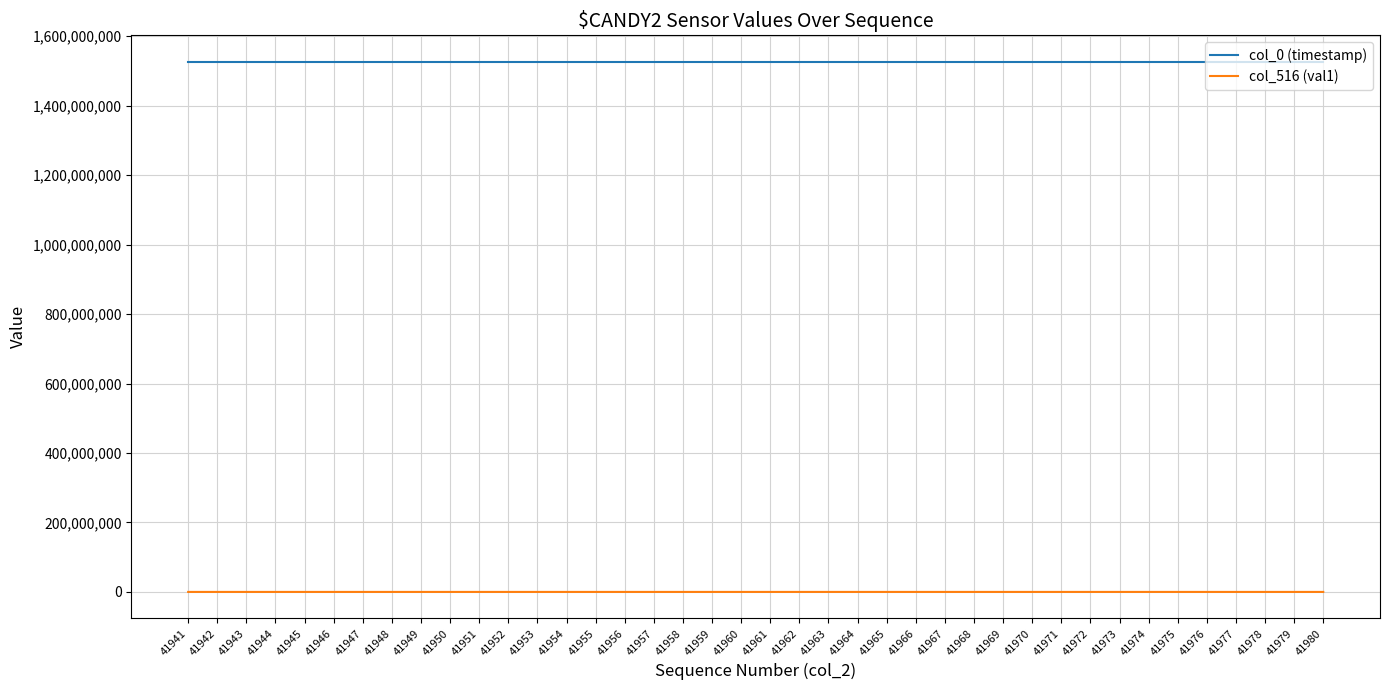

At how many categories does at least one series exceed 73358501?

40